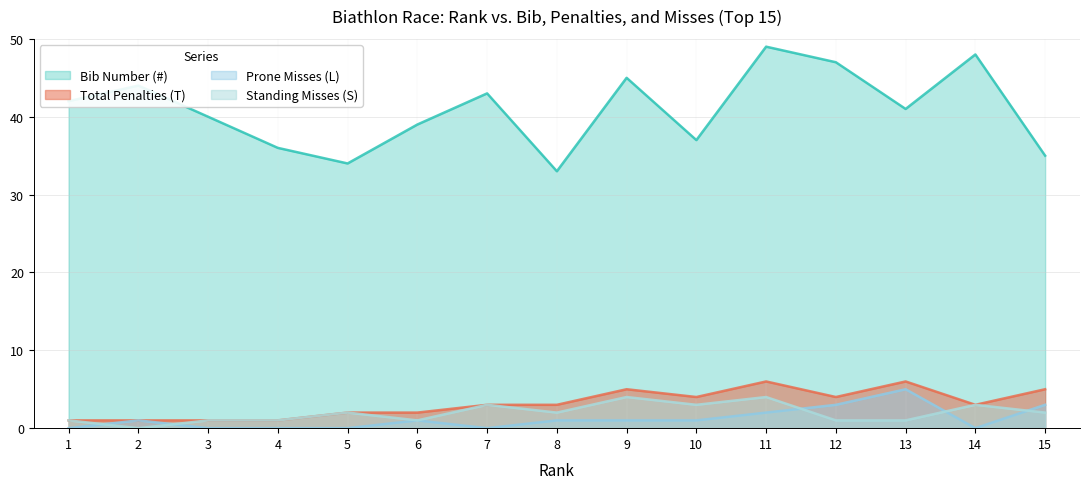

List the labels in order of Standing Misses (S) value, smallest first.

2, 1, 3, 4, 6, 12, 13, 5, 8, 15, 7, 10, 14, 9, 11